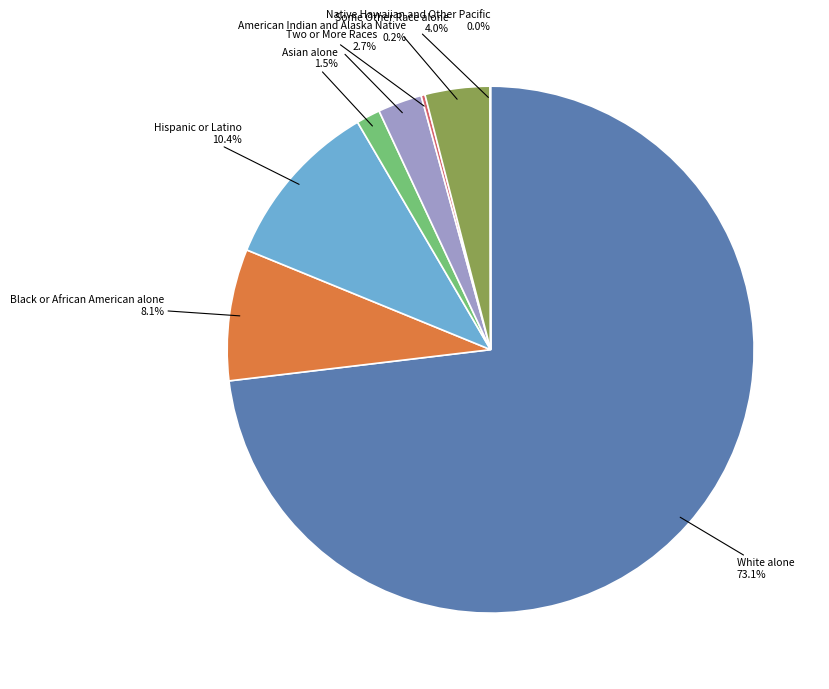

To the nearest percent, what percentage of the pie is Hispanic or Latino?

10%